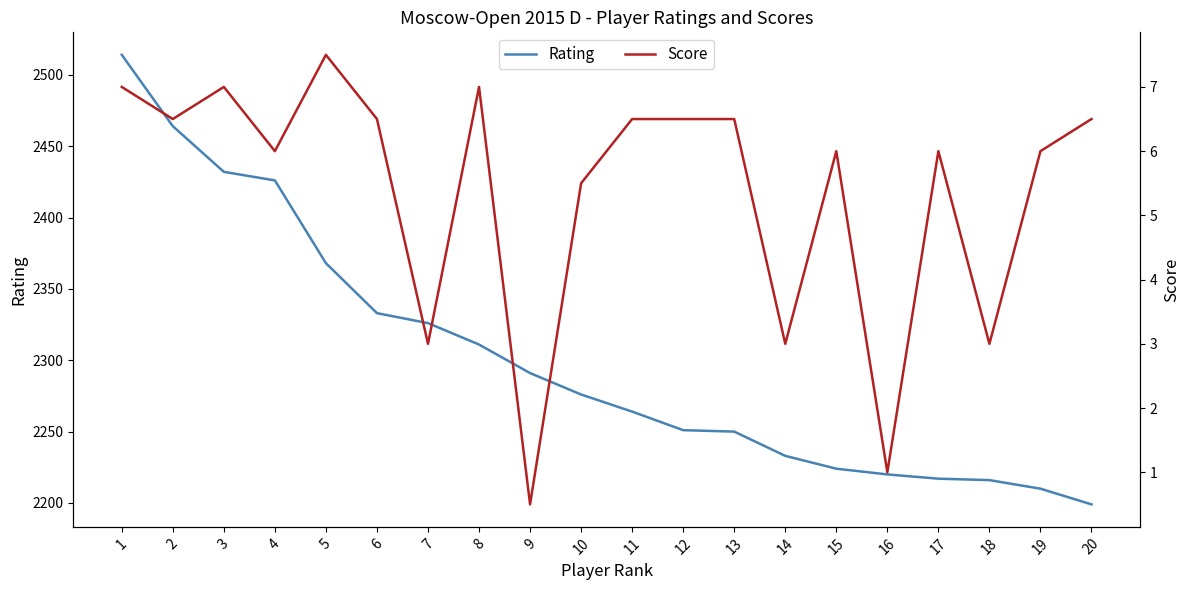

Is the value of Score at 6 greater than the value of Rating at 15?

No